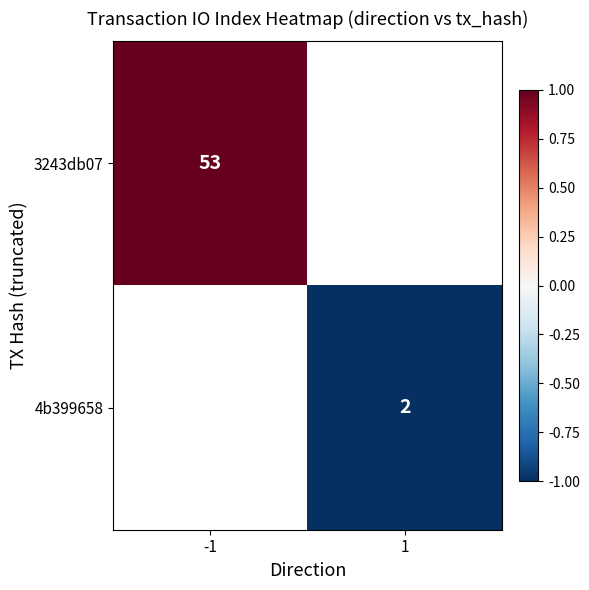

How many data points does each series have?

2